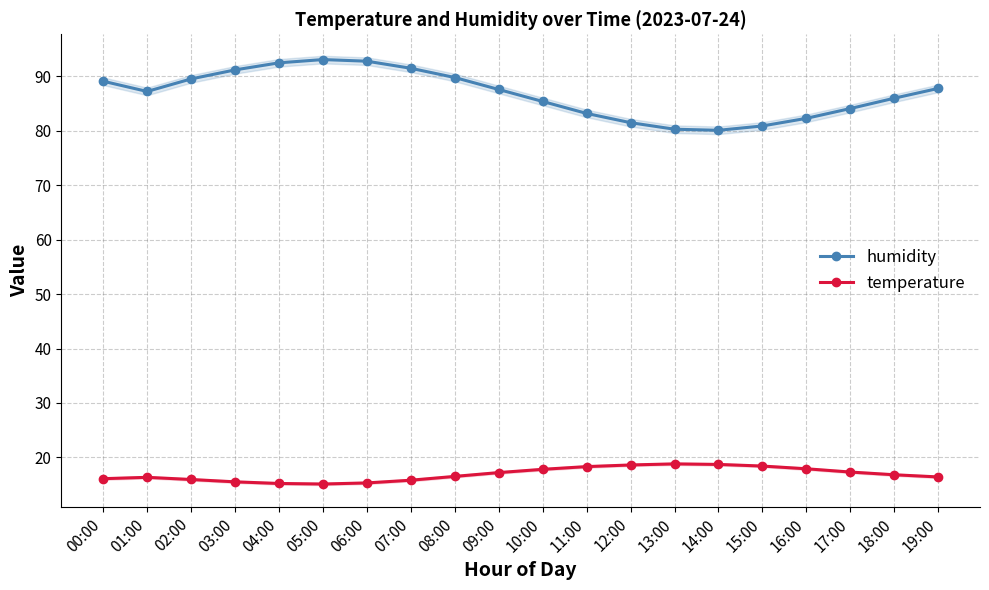

In temperature, how many points are lower than both neighbors (excluding endpoints)?

1